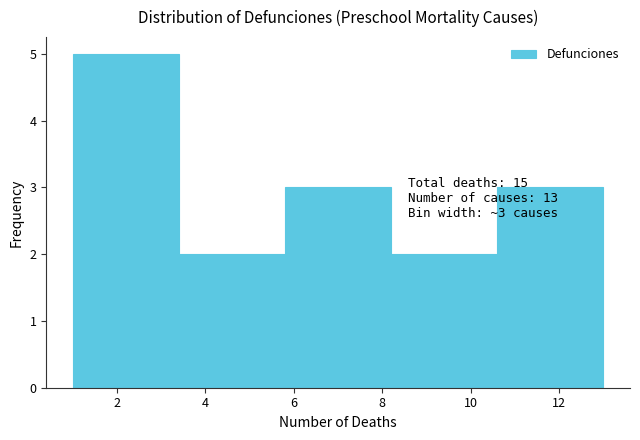

Which range on the x-axis has the tallest bar?

1.0 to 3.4